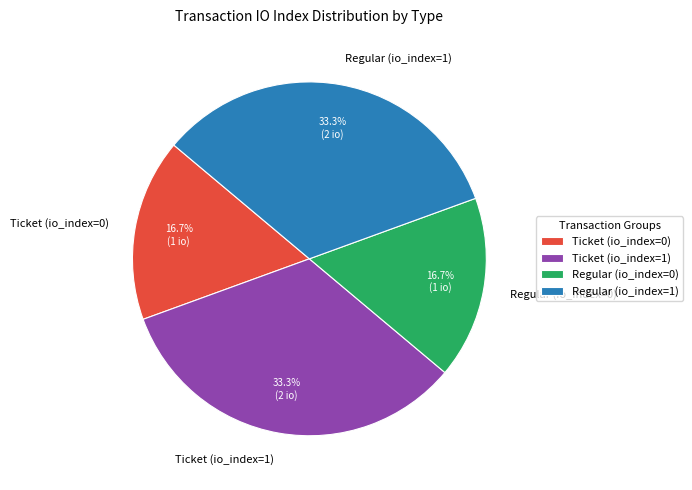

To the nearest percent, what is the combined percentage of Regular (io_index=0) and Regular (io_index=1)?

50%